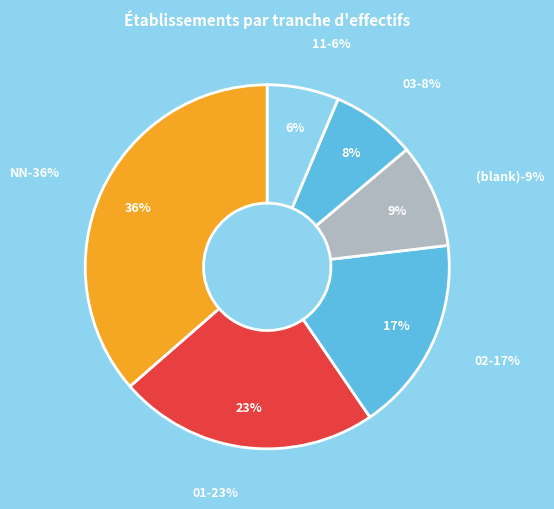

How many slices are in this pie chart?

6